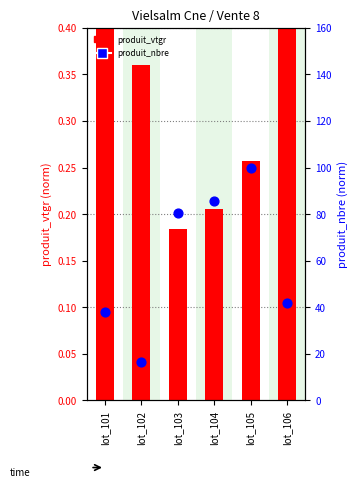

At which category is the sum across all series the highest?

lot_105